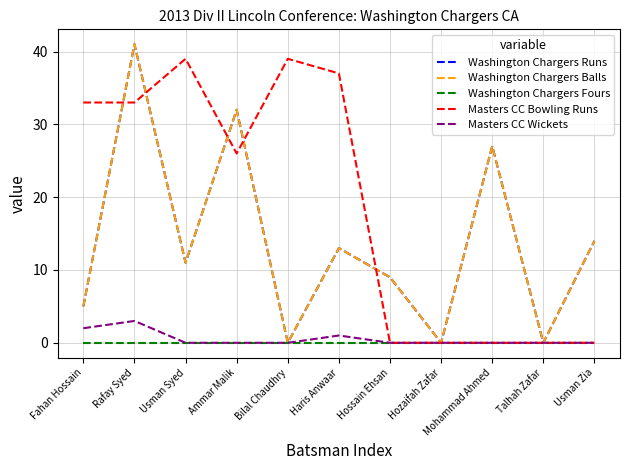

Does the chart display data point markers on the line(s)?

No